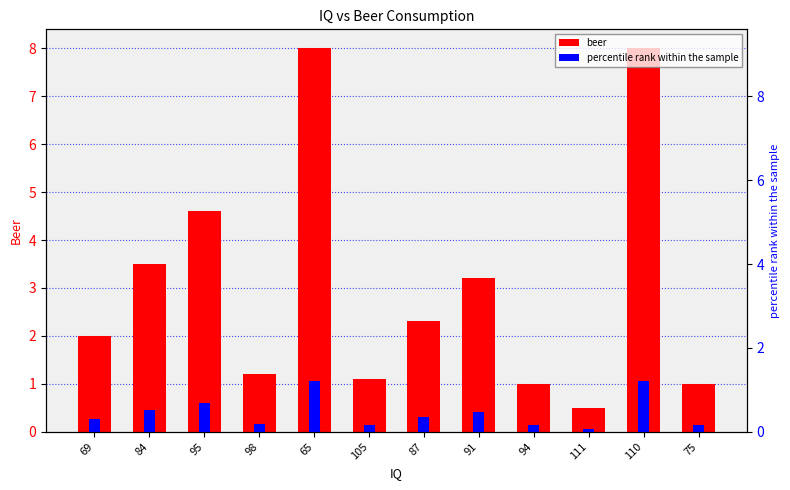

What is the minimum value for beer?

0.5